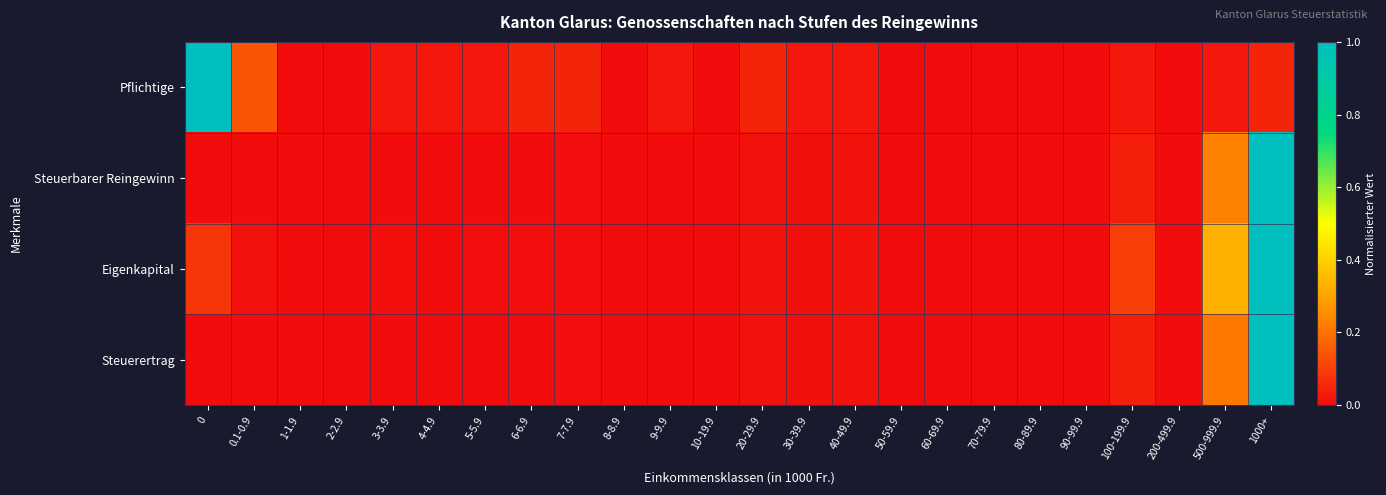

Which series changed the most between 2-2.9 and 100-199.9?

Eigenkapital